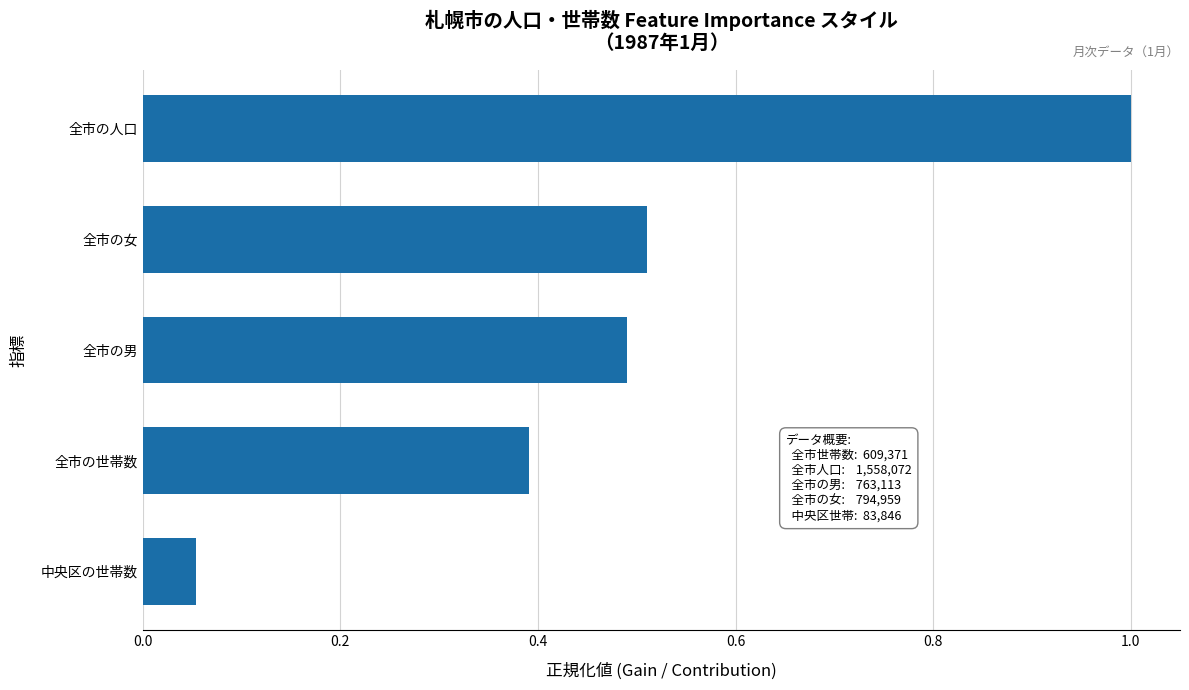

What is the difference between the maximum and minimum values?

0.9